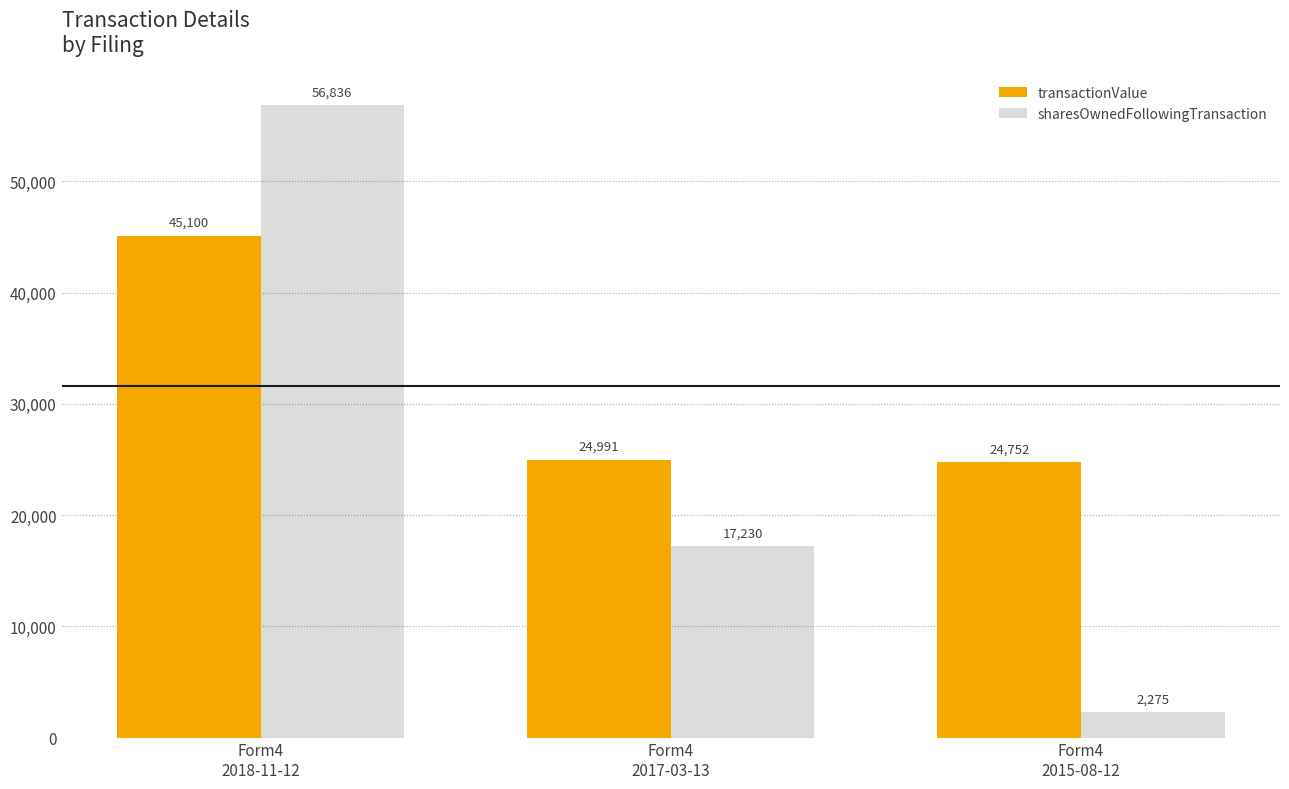

What is the difference between the transactionValue values at Form4
2015-08-12 and Form4
2018-11-12?

20348